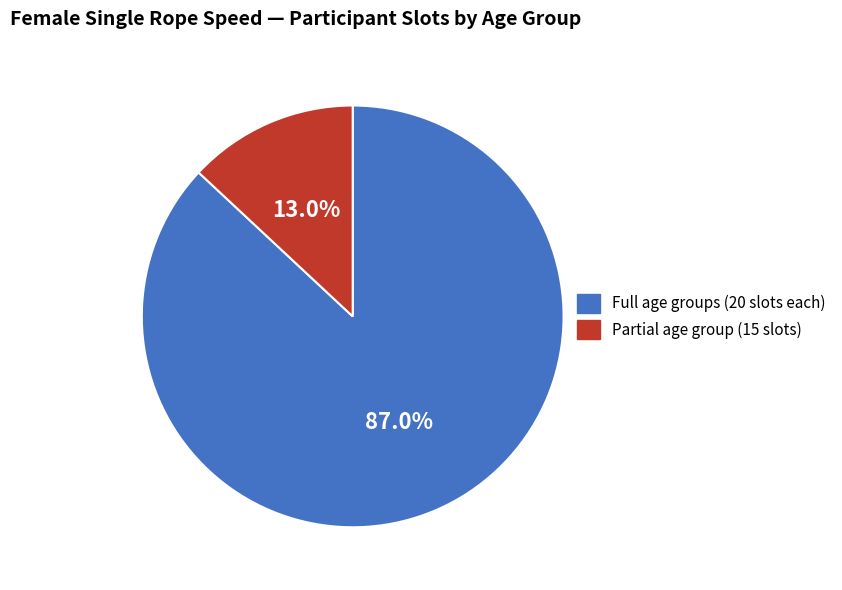

How many segments does this pie chart have?

2